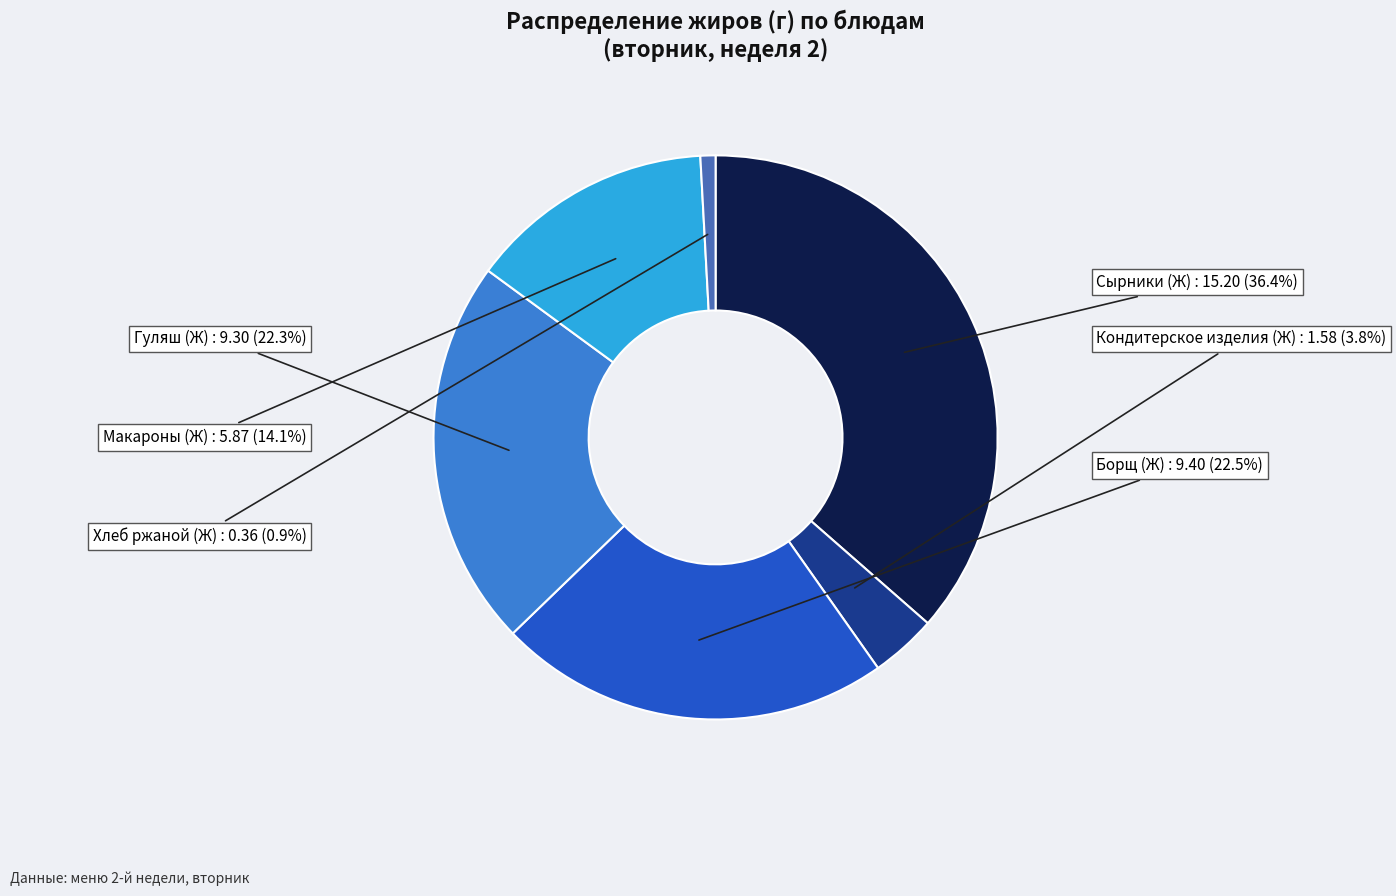

To the nearest percent, what is the average slice percentage?

17%